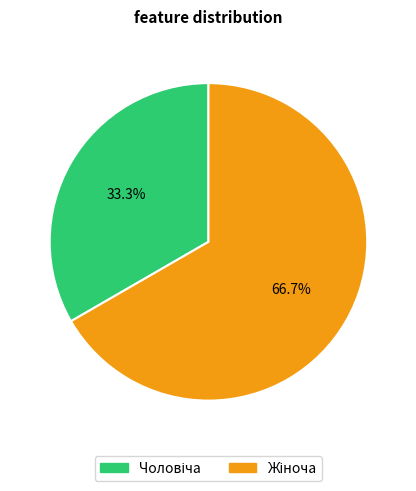

To the nearest percent, what is the difference between the largest and smallest slice percentages?

33%